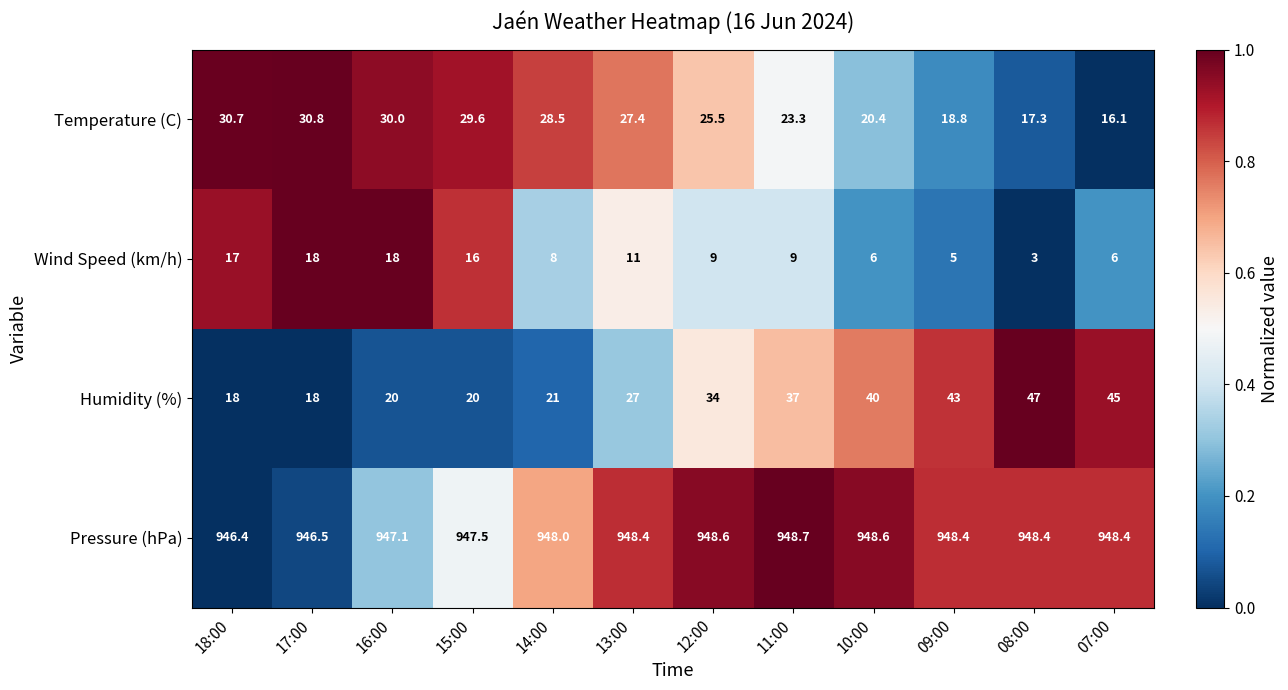

What is the spread (max minus min) of values at 16:00?

929.1